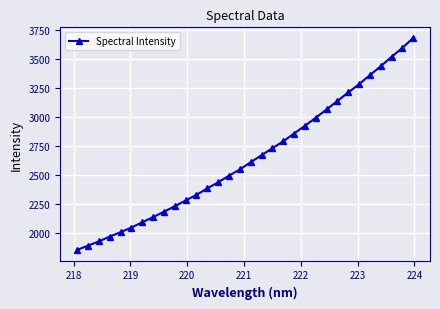

True or false: there are more than 2 points higher than both neighbors.

False